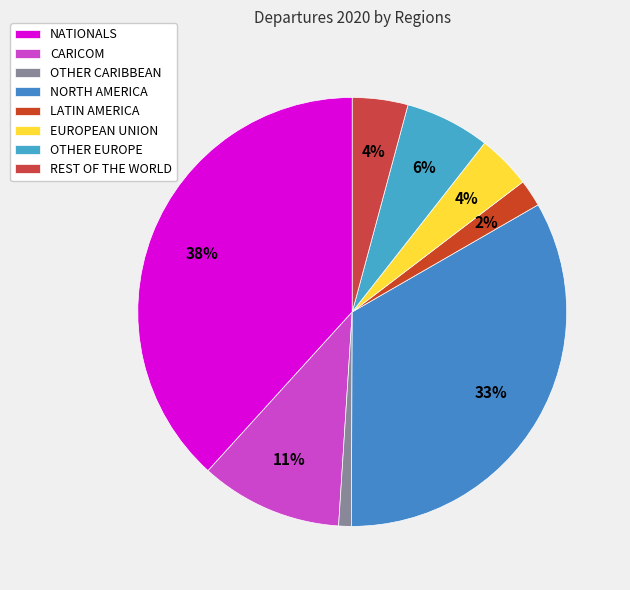

What is the largest slice in the pie chart?

NATIONALS